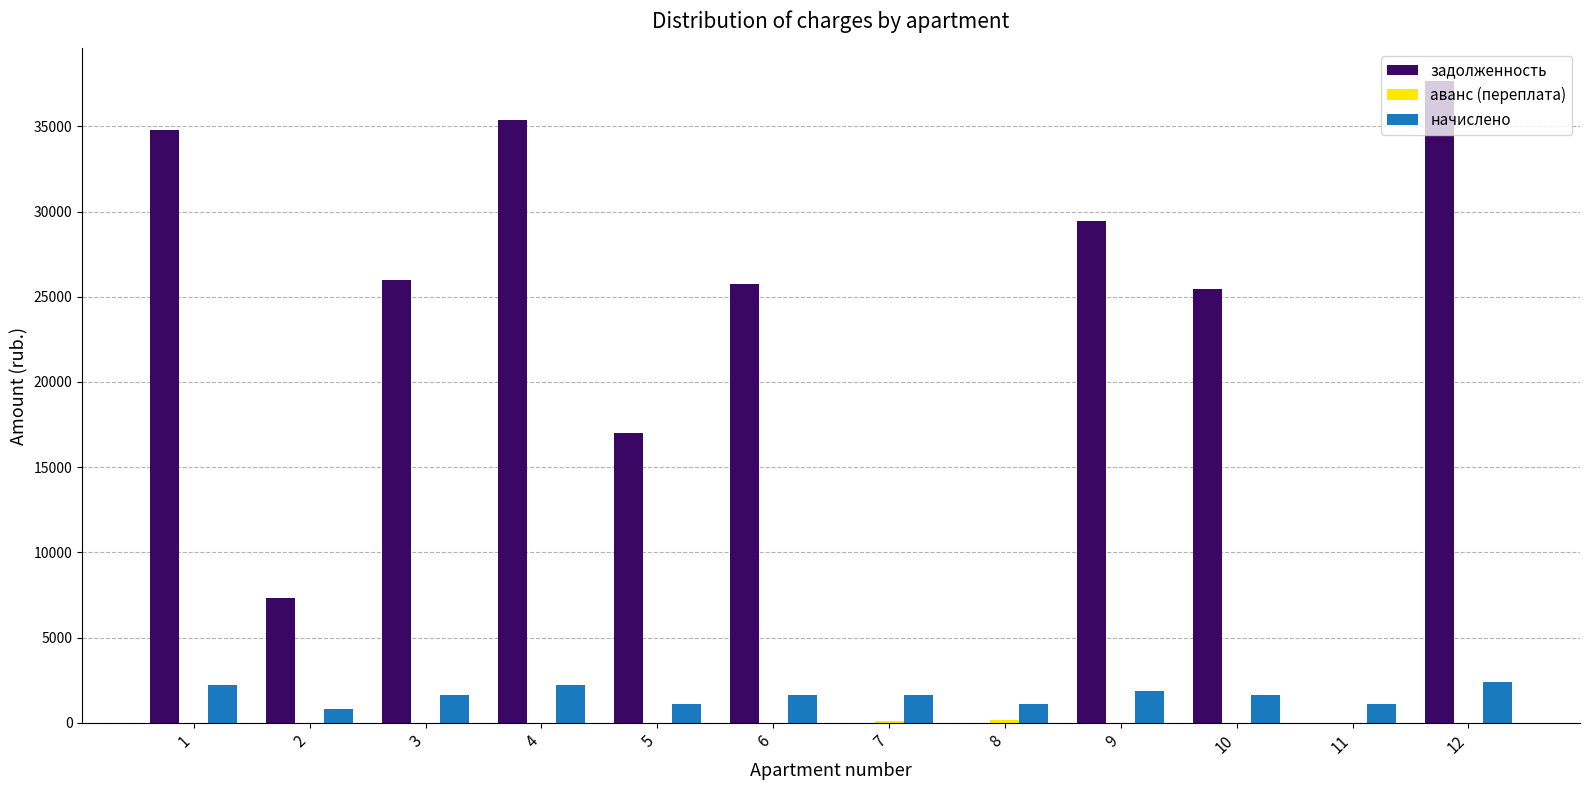

Read the задолженность value at 12.

37693.4